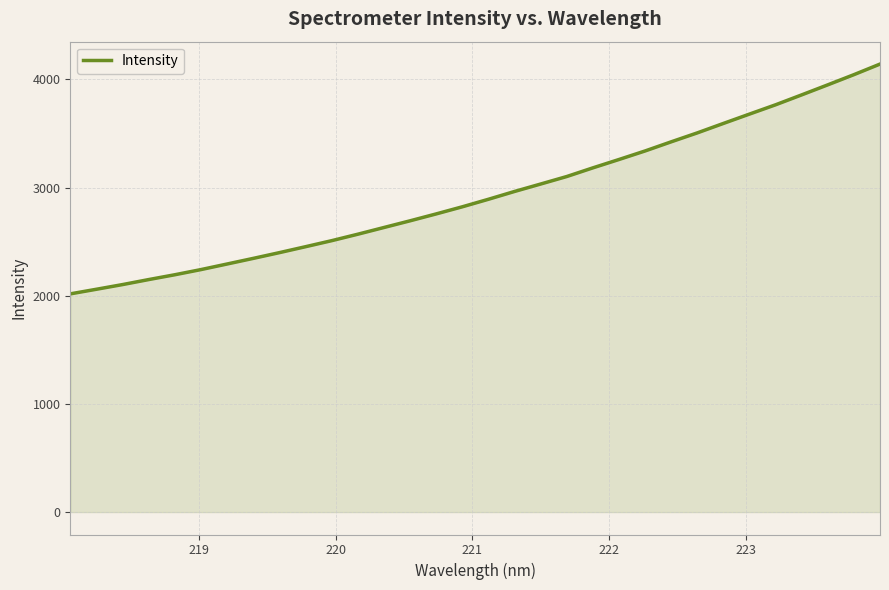

What is the difference between the maximum and minimum values?

2124.4